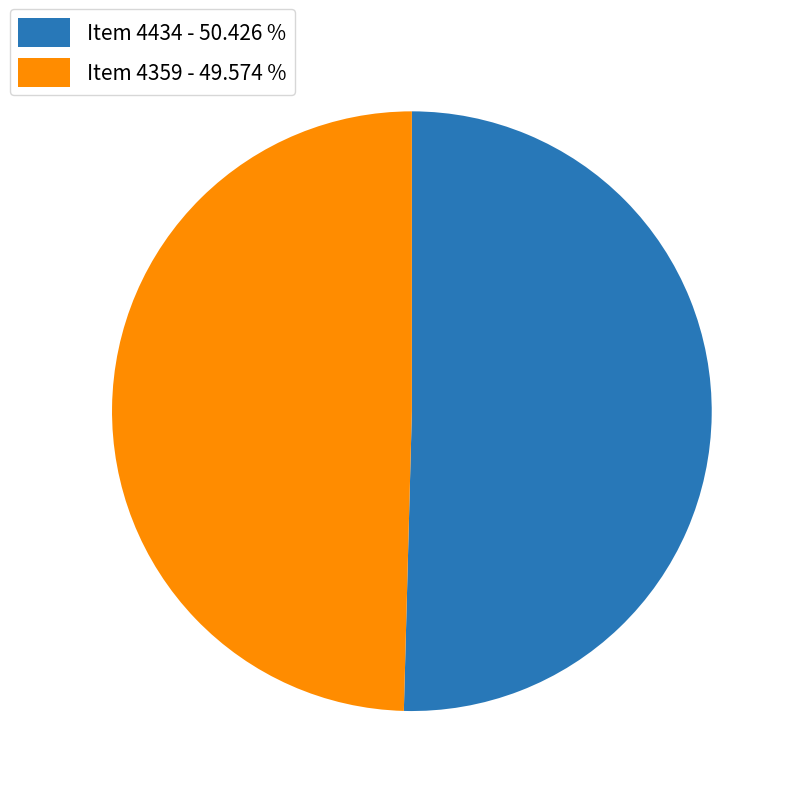

Which has a higher value, Item 4359 - 49.574 % or Item 4434 - 50.426 %?

Item 4434 - 50.426 %